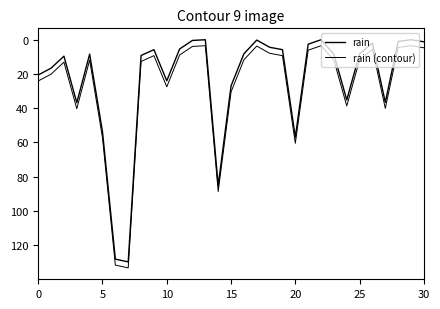

At which category is the sum across all series the highest?

7